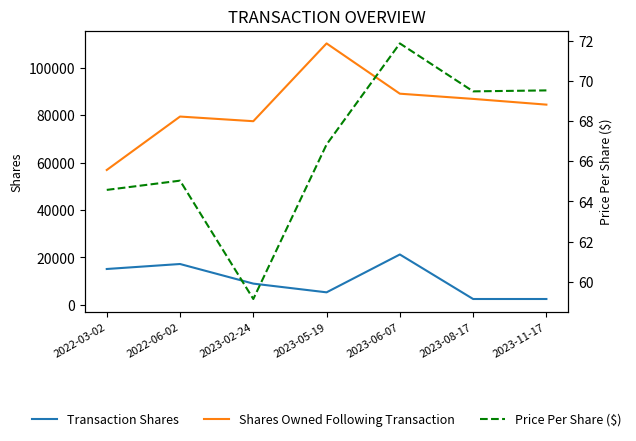

What is the label of the 4th point from the right?

2023-05-19